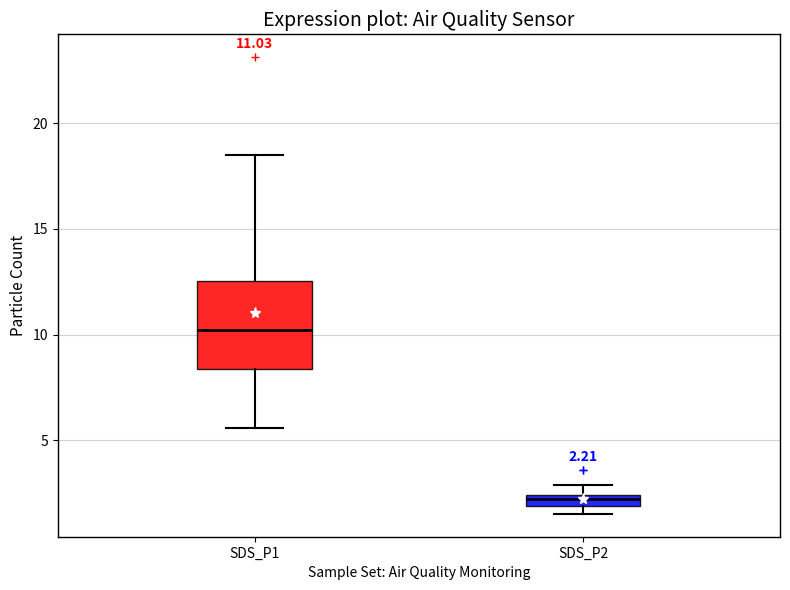

Which box's median line is the highest?

SDS_P1